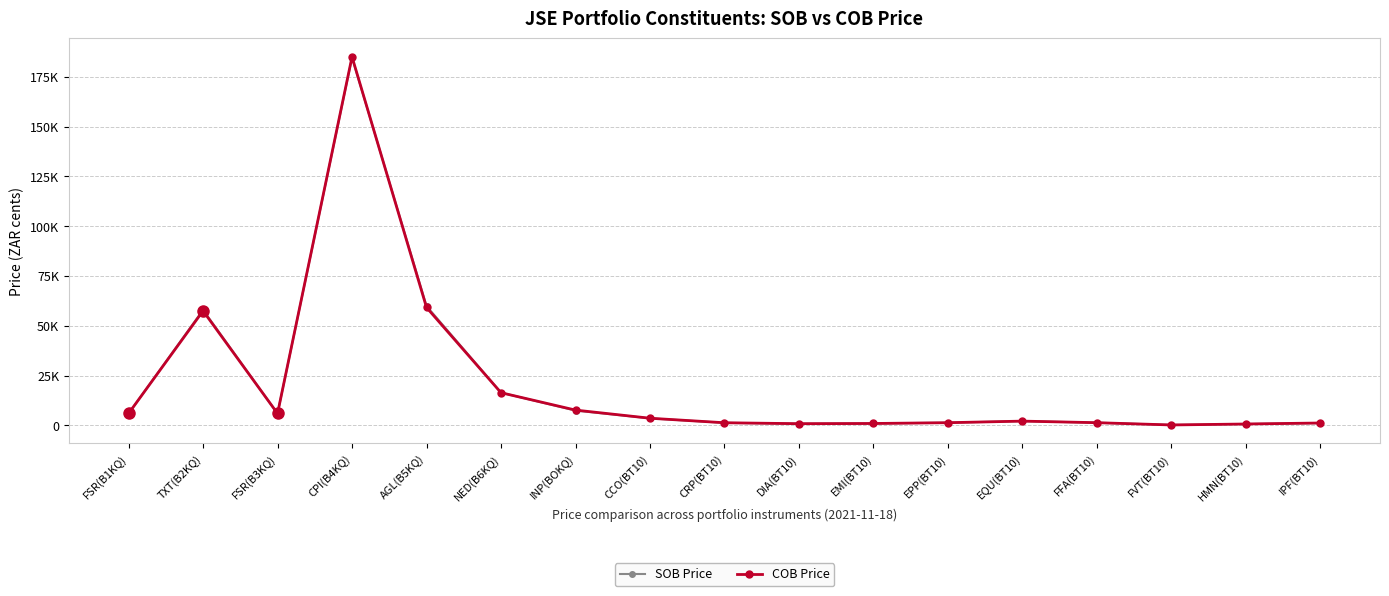

What are all the series names shown in the legend?

SOB Price, COB Price